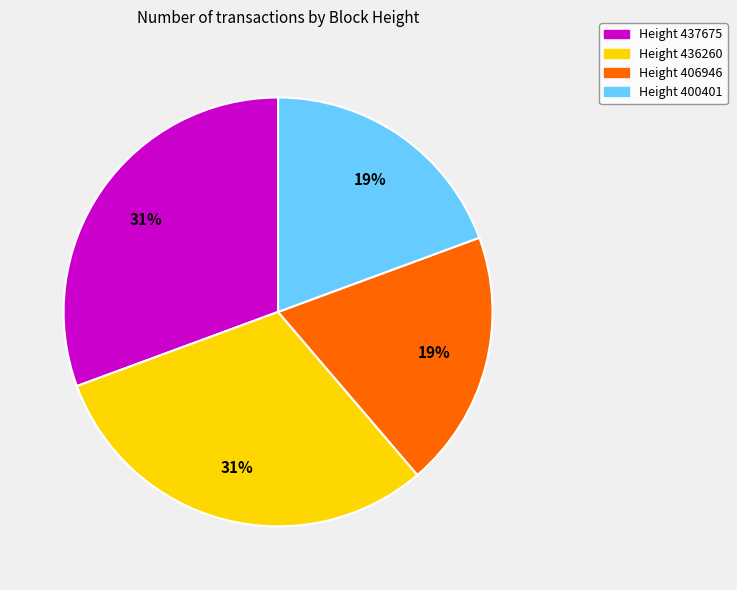

Does any single category account for the majority?

No